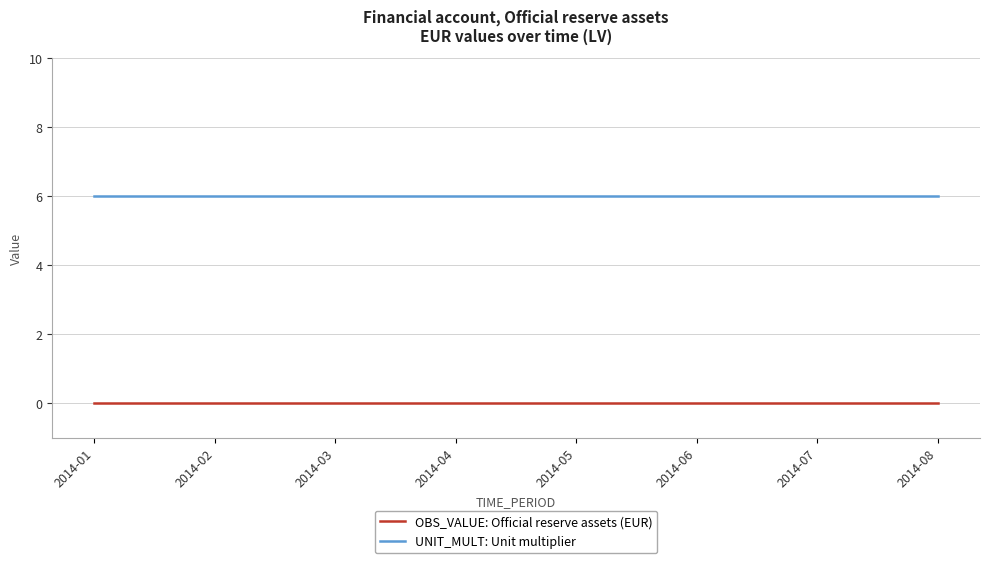

How many lines are shown in the chart?

2